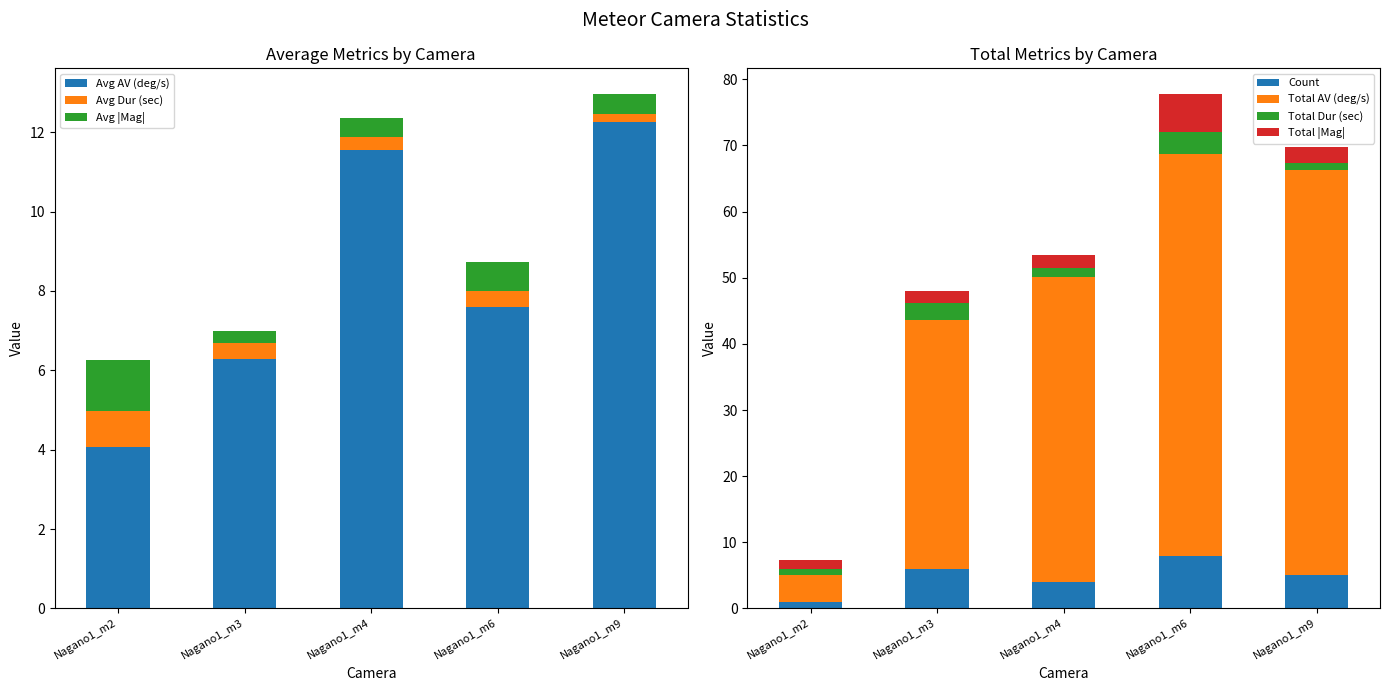

Rank the categories by Avg AV (deg/s) value from lowest to highest.

Nagano1_m2, Nagano1_m3, Nagano1_m6, Nagano1_m4, Nagano1_m9